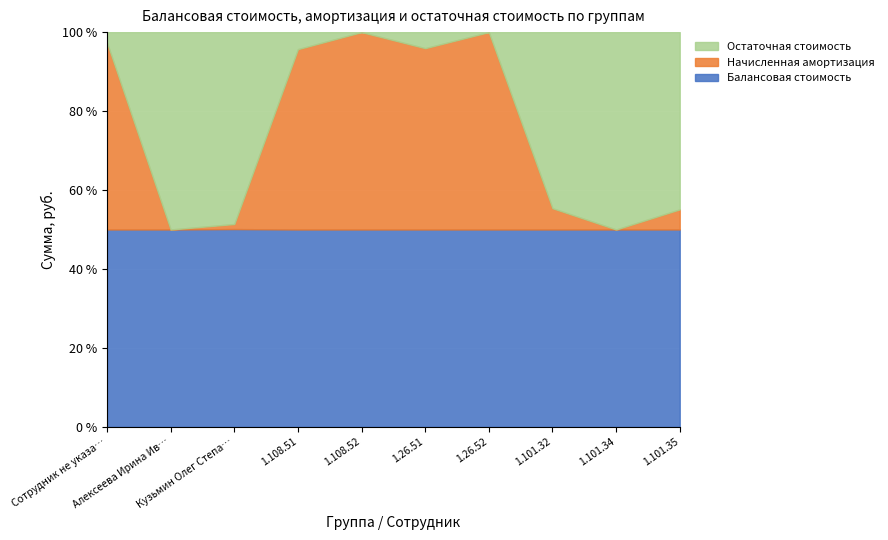

At how many categories does at least one series exceed 15451735?

1